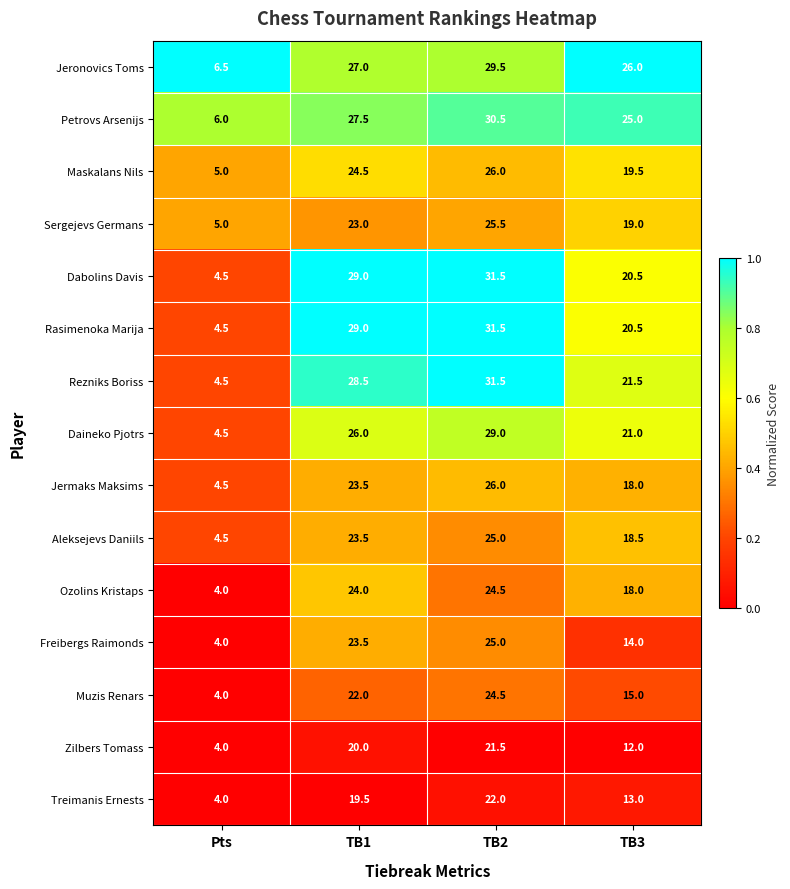

What is the total value across all series at TB3?

281.5